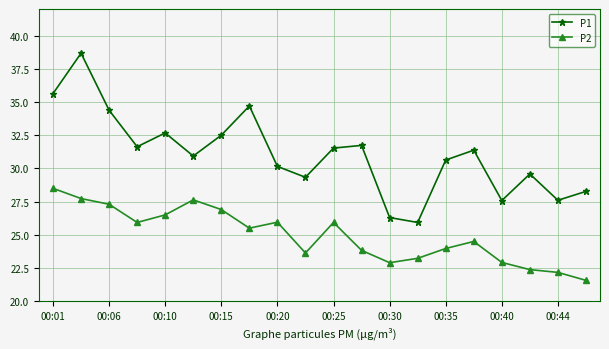

True or false: P1 and P2 intersect in this chart.

False